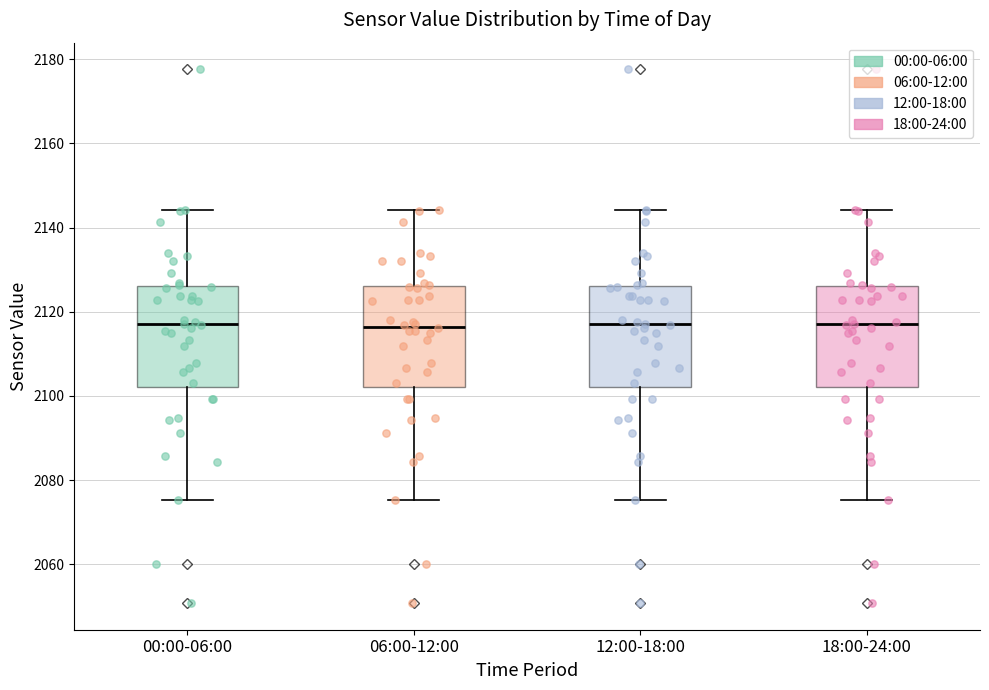

Reading left to right, transcribe this box plot: for each box, give where its median line is, the range the box spans, and where its two whiskers end, as read against the y-axis. The values are not printed on the chart, so give them approximately, as read against the axis.

00:00-06:00: median 2118, box 2102 to 2126, whiskers 2076 to 2144
06:00-12:00: median 2116, box 2102 to 2126, whiskers 2076 to 2144
12:00-18:00: median 2118, box 2102 to 2126, whiskers 2076 to 2144
18:00-24:00: median 2118, box 2102 to 2126, whiskers 2076 to 2144